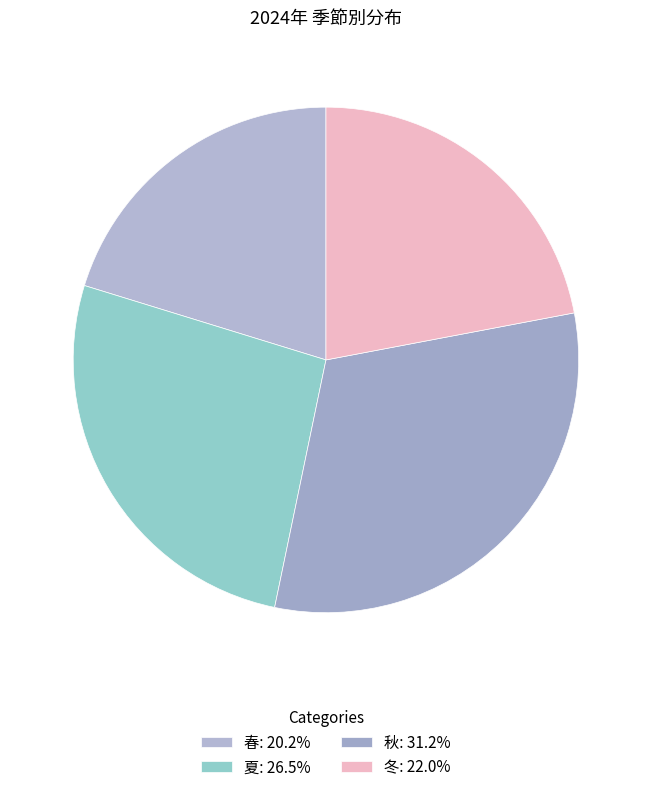

How many segments does this pie chart have?

4